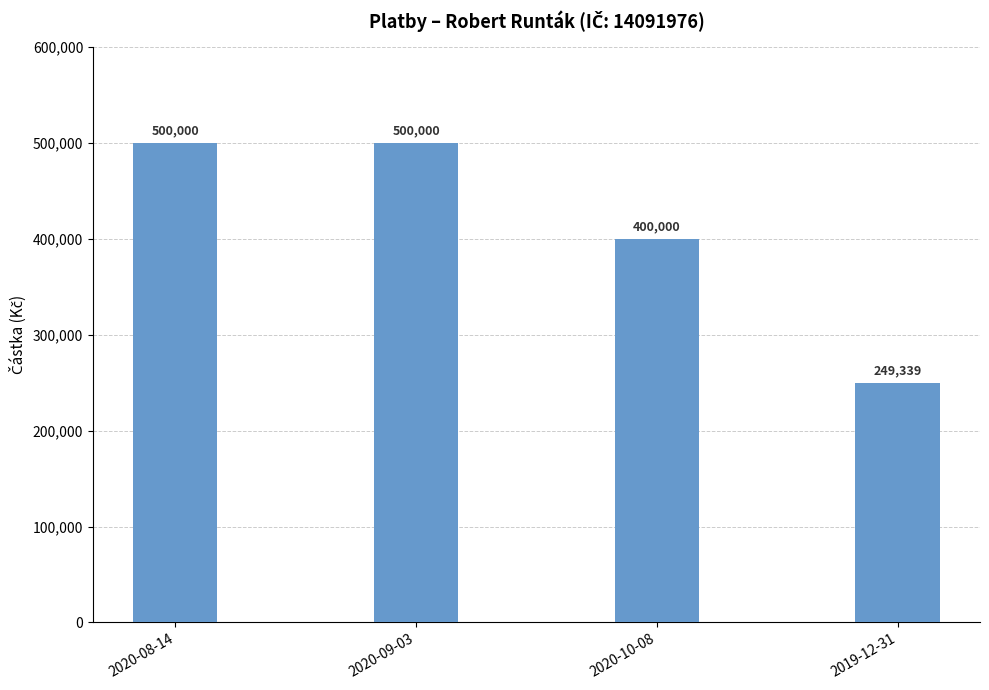

What position from the right is 2020-10-08?

2